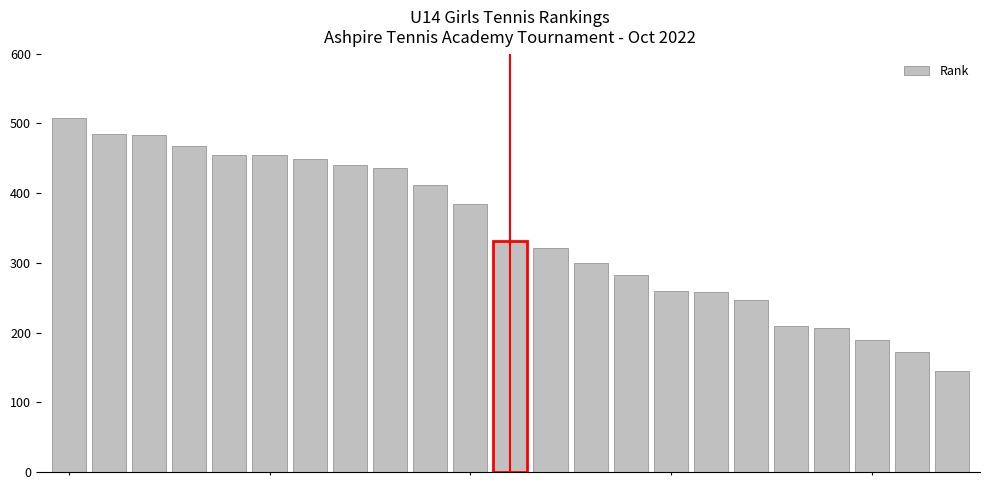

How many distinct data groups are displayed?

1